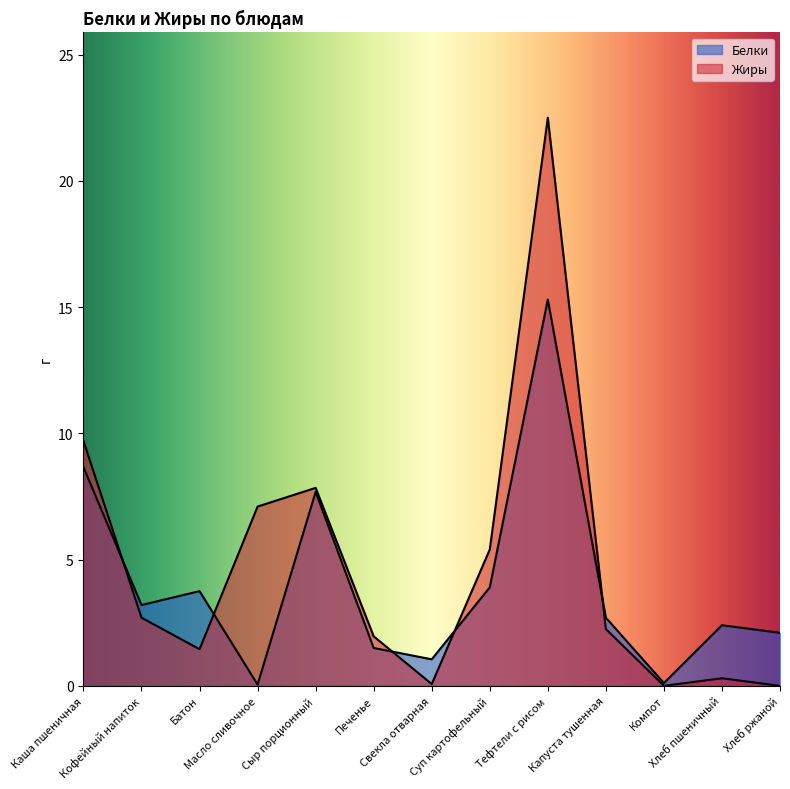

Rank the categories by Жиры value from highest to lowest.

Тефтели с рисом, Каша пшеничная, Сыр порционный, Масло сливочное, Суп картофельный, Кофейный напиток, Капуста тушенная, Печенье, Батон, Хлеб пшеничный, Свекла отварная, Компот, Хлеб ржаной